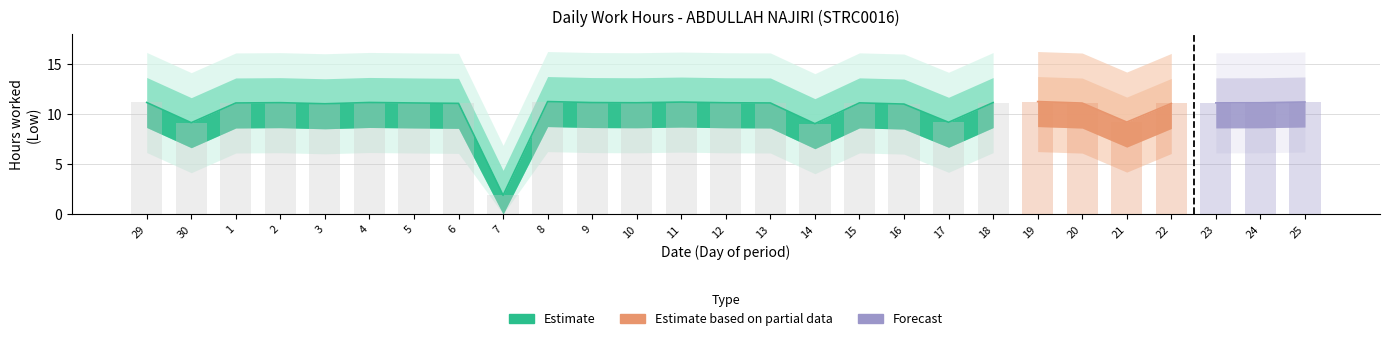

Does the chart contain stacked bars?

No